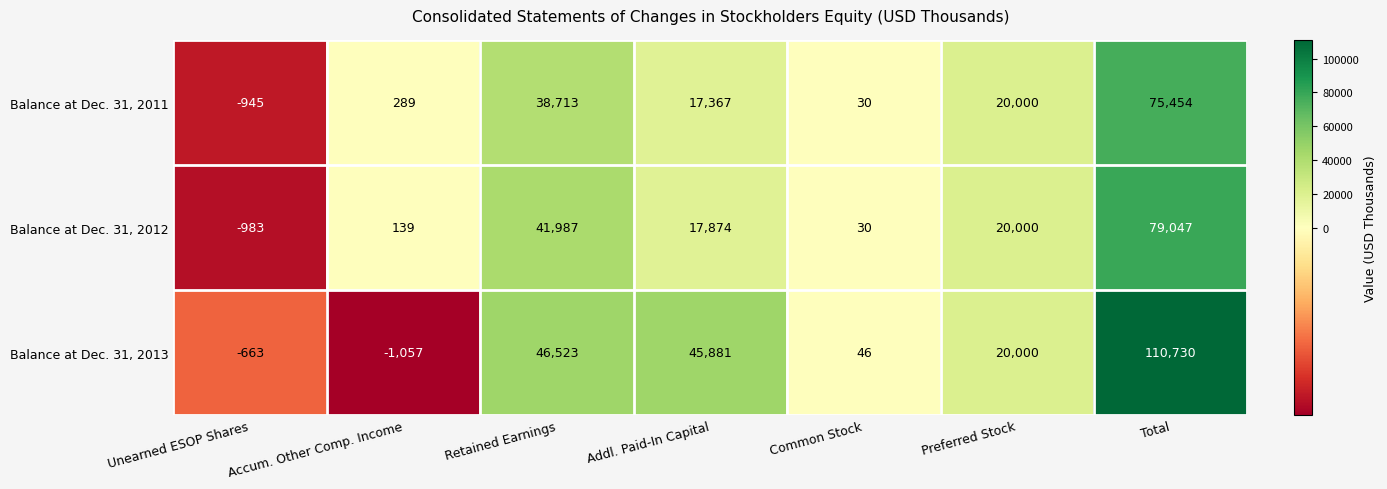

What is the greatest value displayed?

110730